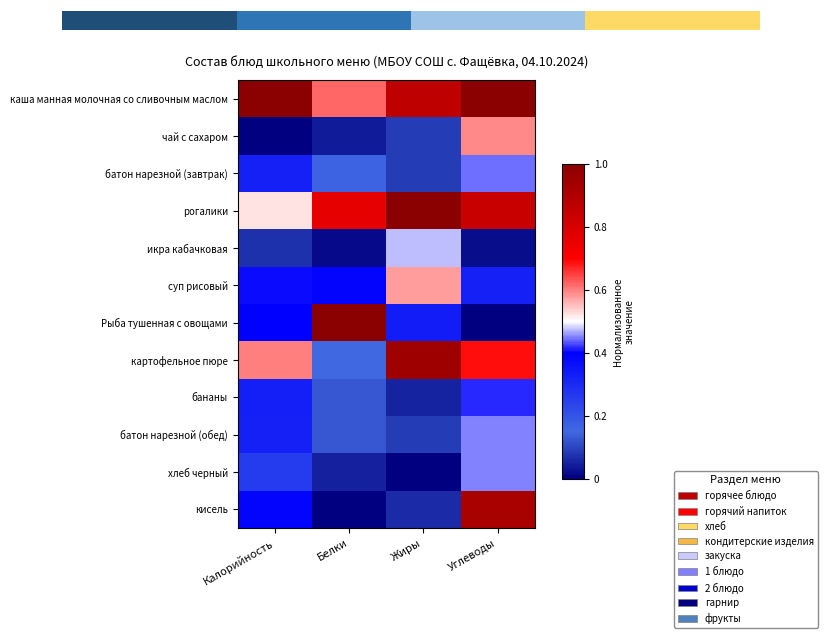

The value of чай с сахаром at Калорийность is -0.3. True or false?

False